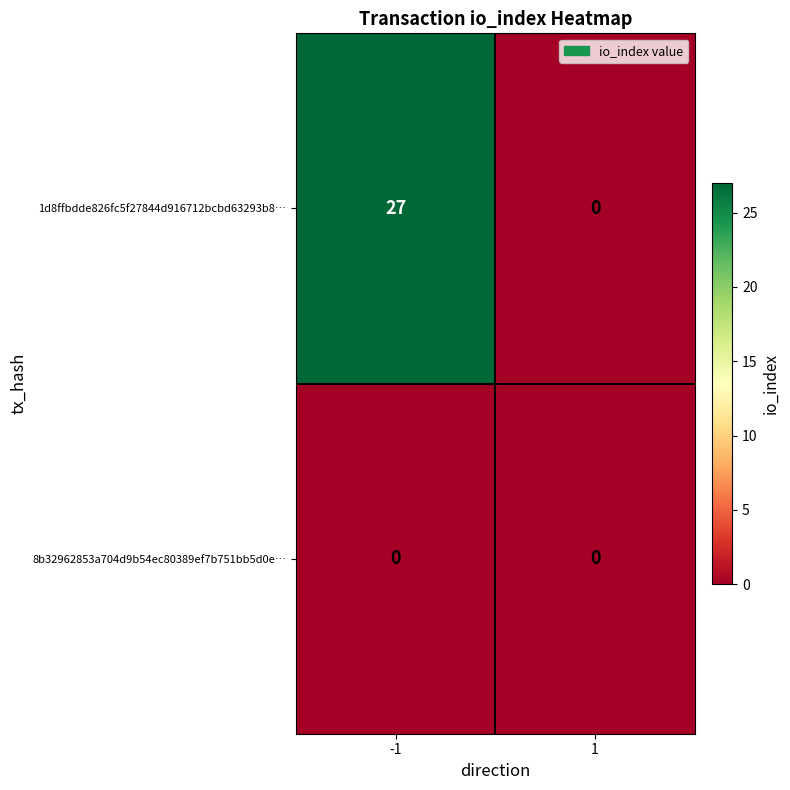

Which series has the largest total across all categories?

1d8ffbdde826fc5f27844d916712bcbd63293b8…